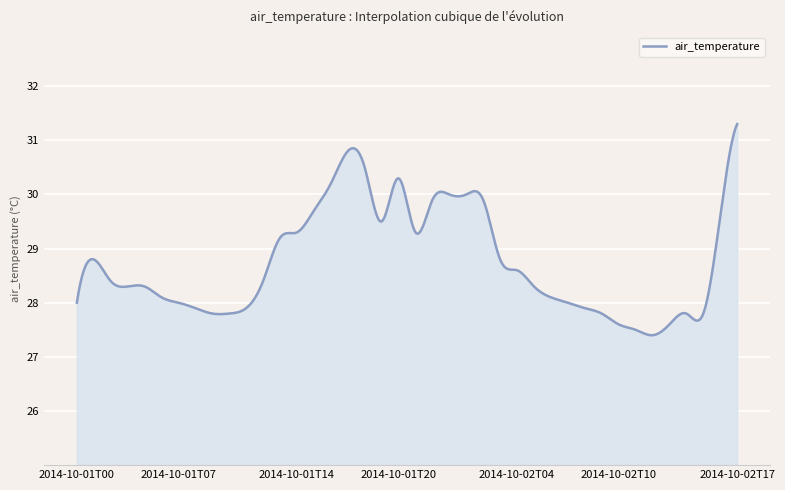

What is the difference between the maximum and minimum values?

3.9